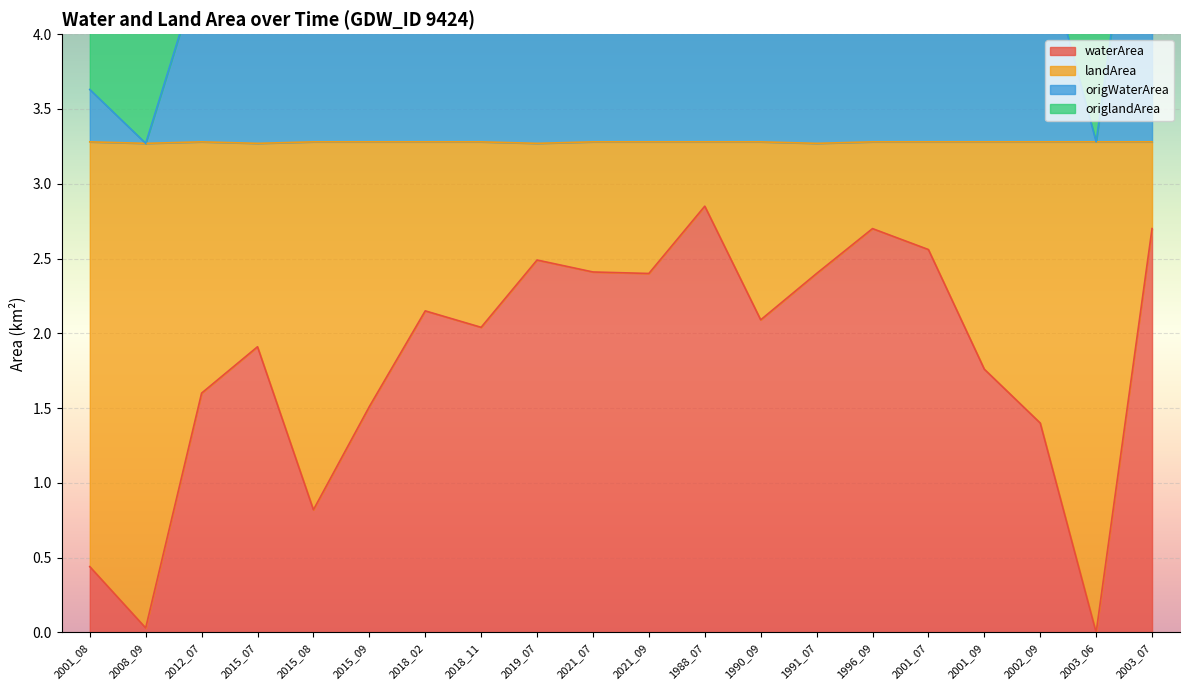

Which category has the highest value across all series?

1988_07